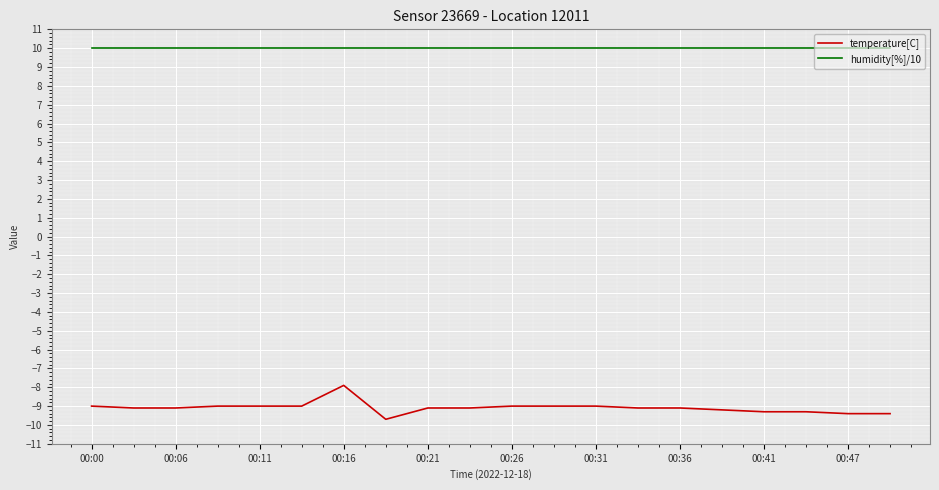

What is the difference between the maximum and minimum values in the temperature[C] series?

1.8